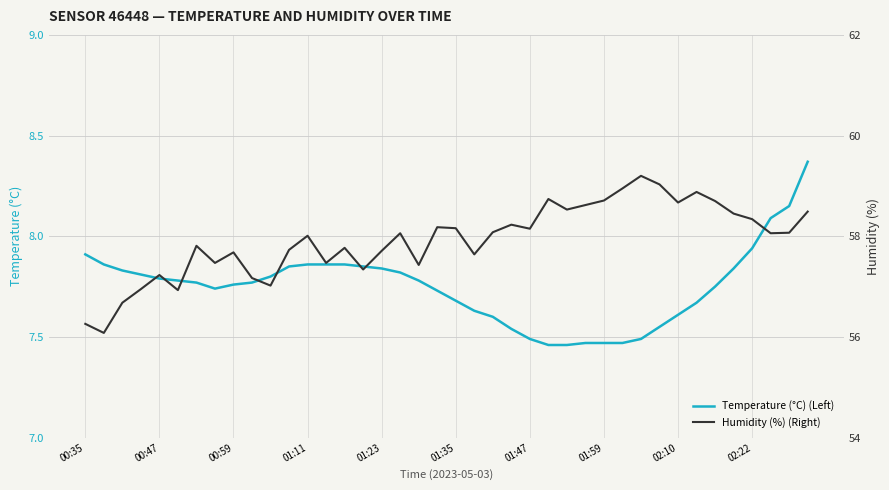

At how many categories does at least one series exceed 52?

40